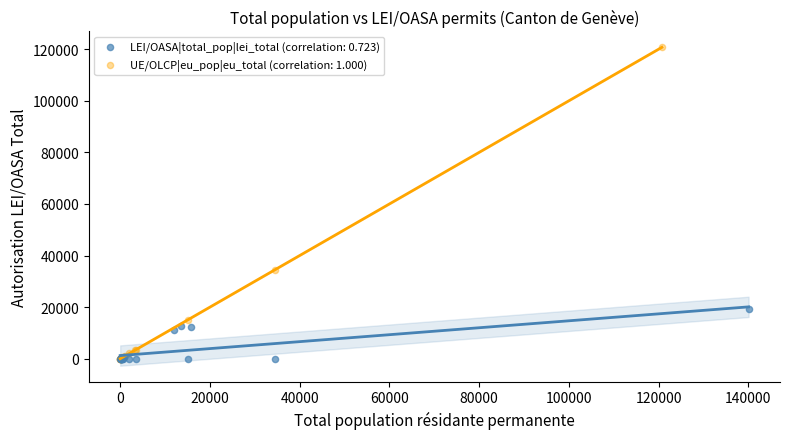

Which series reaches the maximum Y coordinate?

UE/OLCP|eu_pop|eu_total (correlation: 1.000)